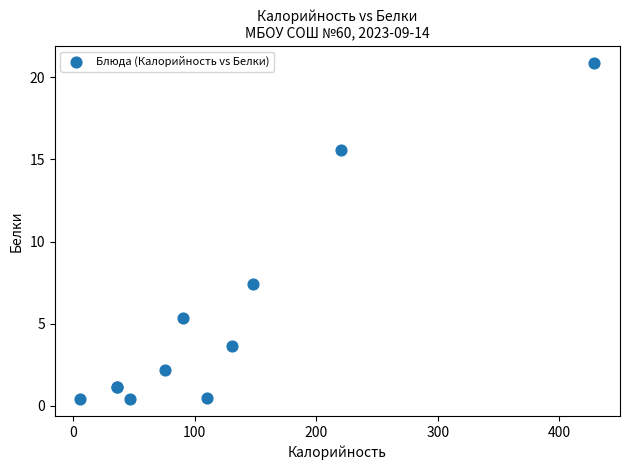

What Y value in the scatter plot is closest to 10?

7.4